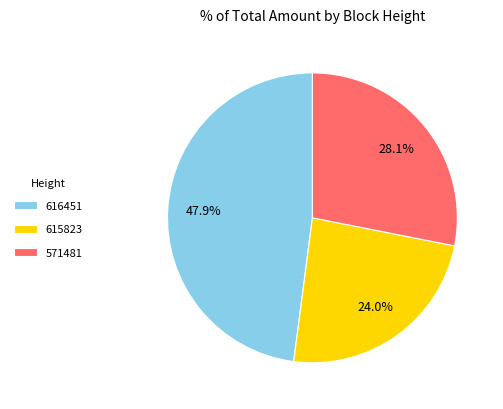

Which slice is the smallest?

615823